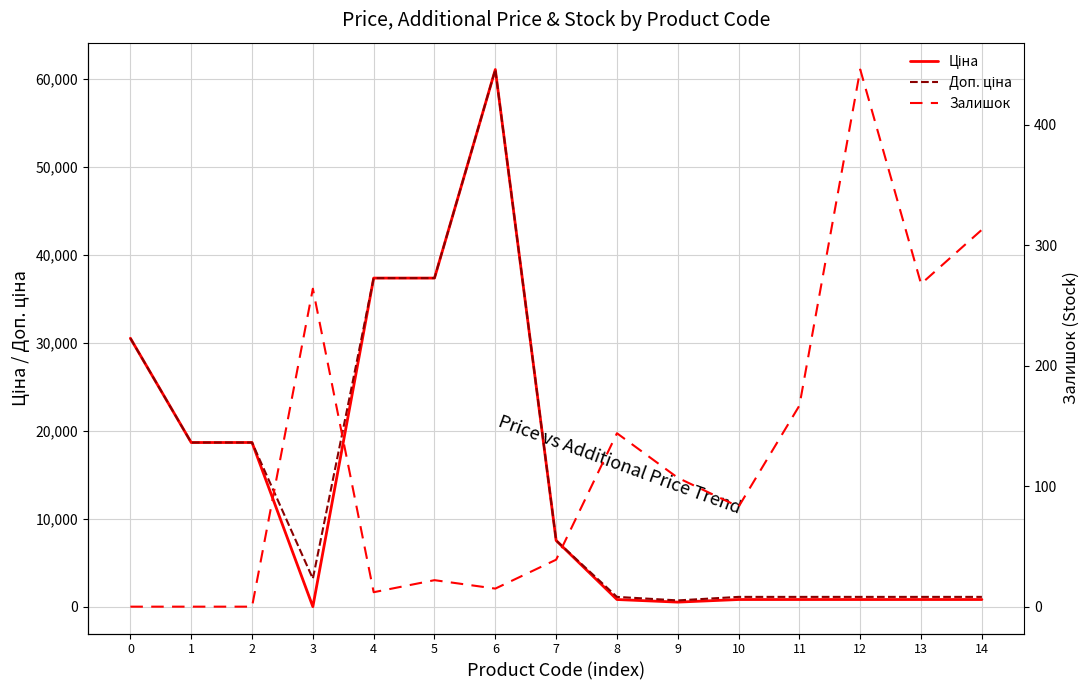

What is the average value of the Ціна series?

14449.9